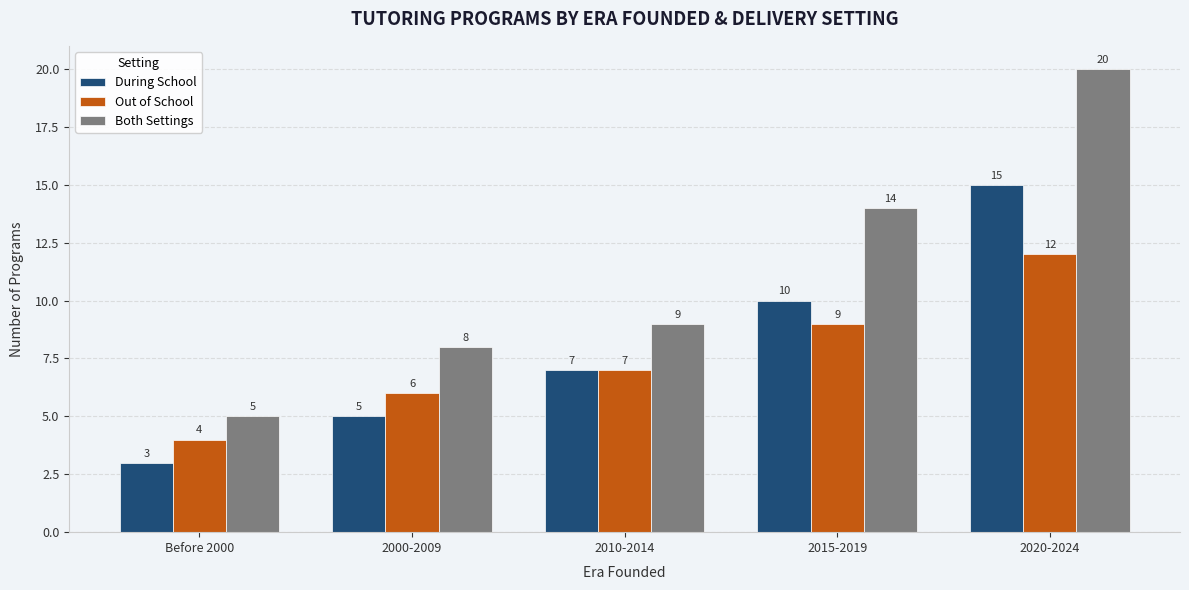

What position from the right is 2020-2024?

1